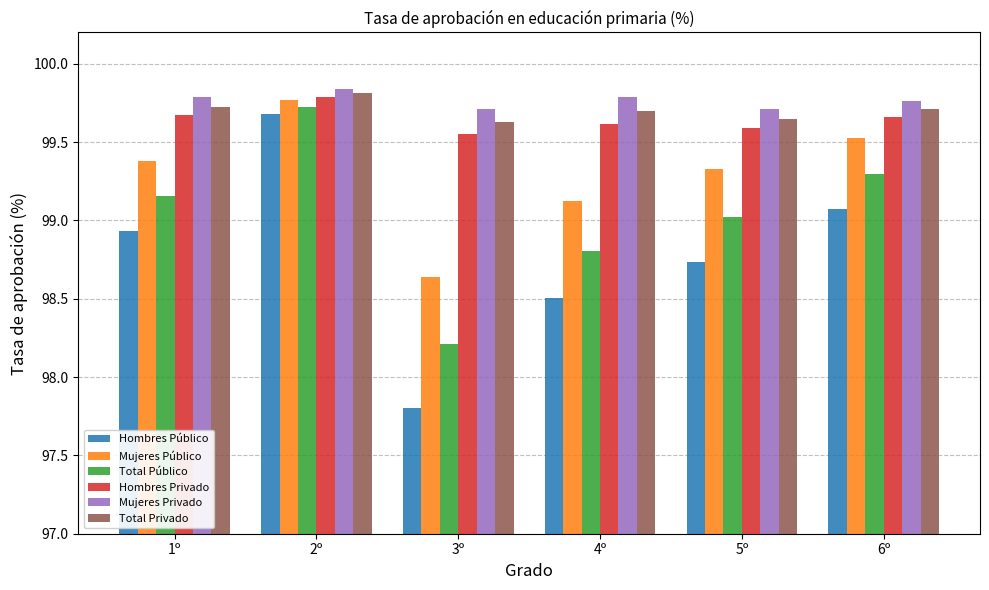

The Mujeres Privado series shows 99.7 at 5º. True or false?

True